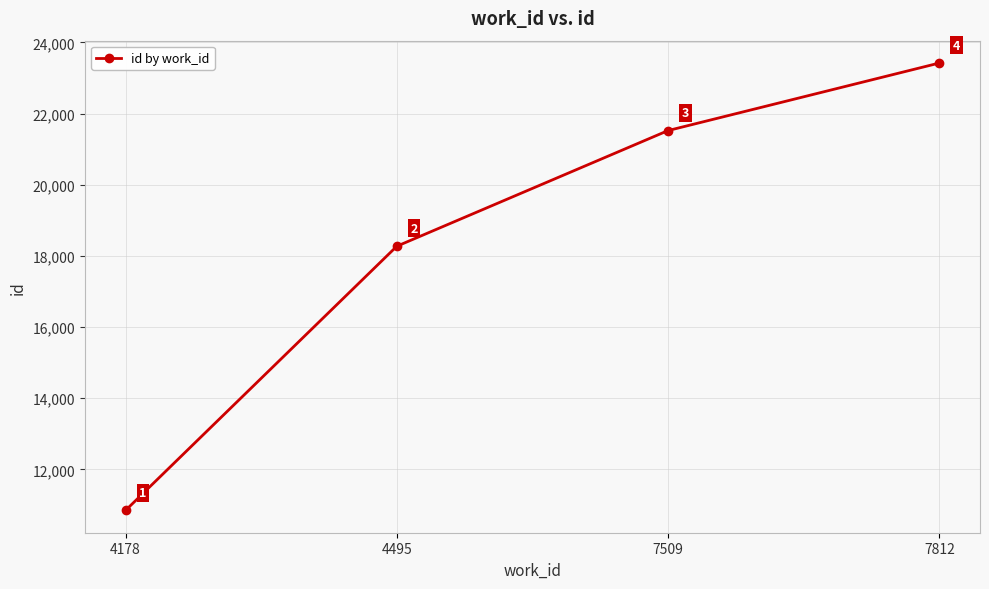

What is the sum of all values?

74064